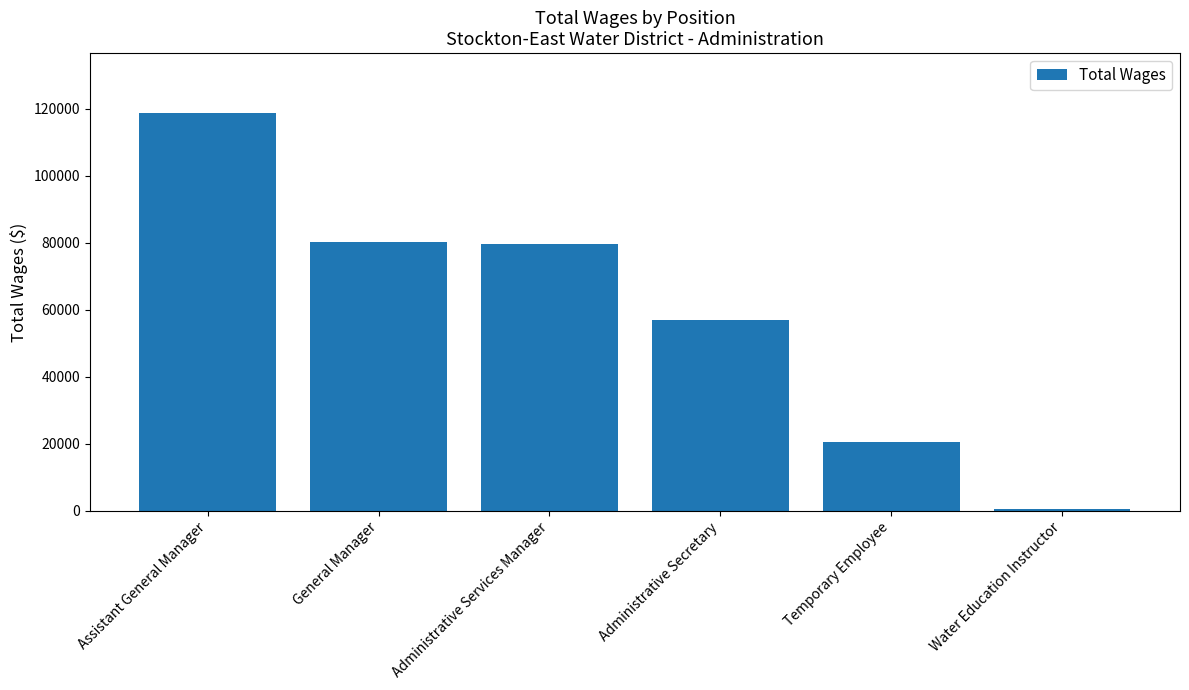

What is the label of the 2nd bar from the left?

General Manager